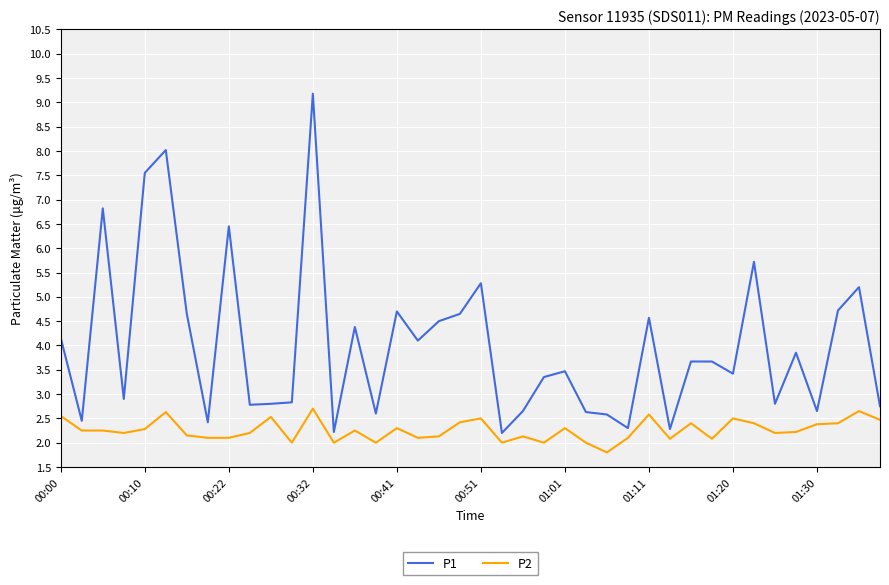

What is the smallest value displayed?

1.8